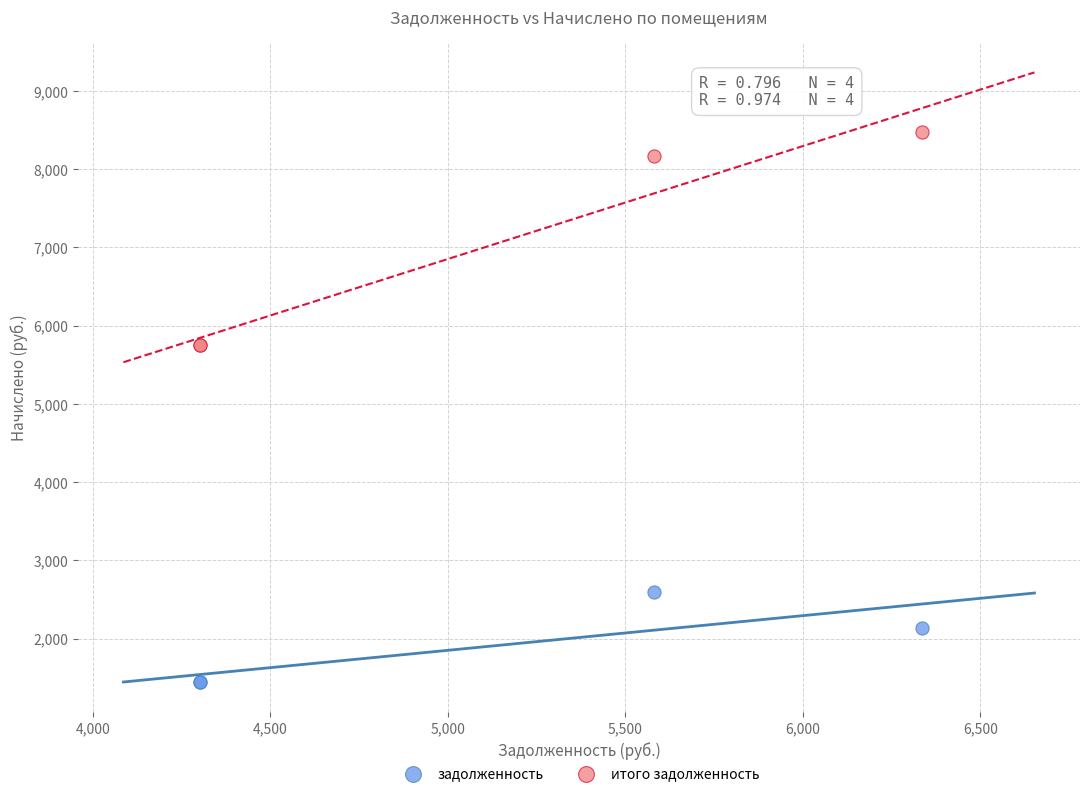

Which series contains the highest Y value?

итого задолженность